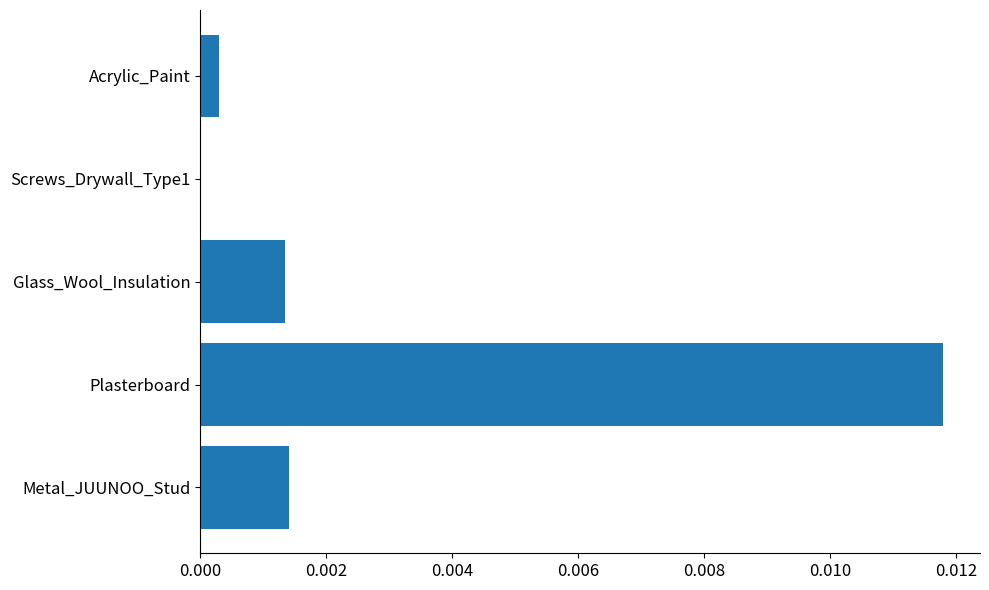

At which category does the chart reach its peak across all series?

Plasterboard